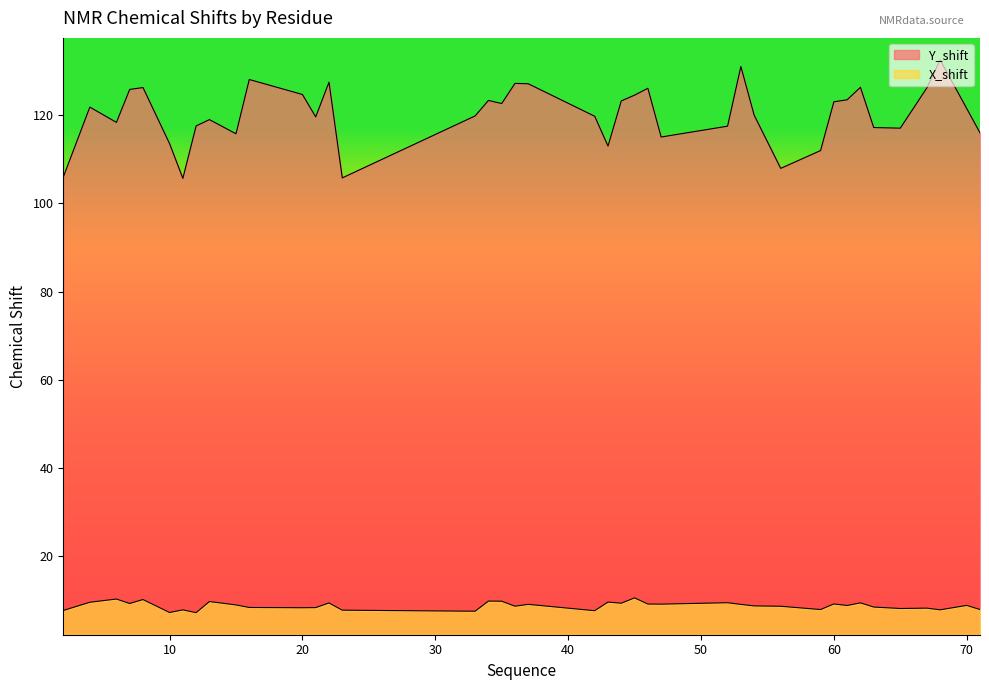

Which category has the highest value across all series?

68